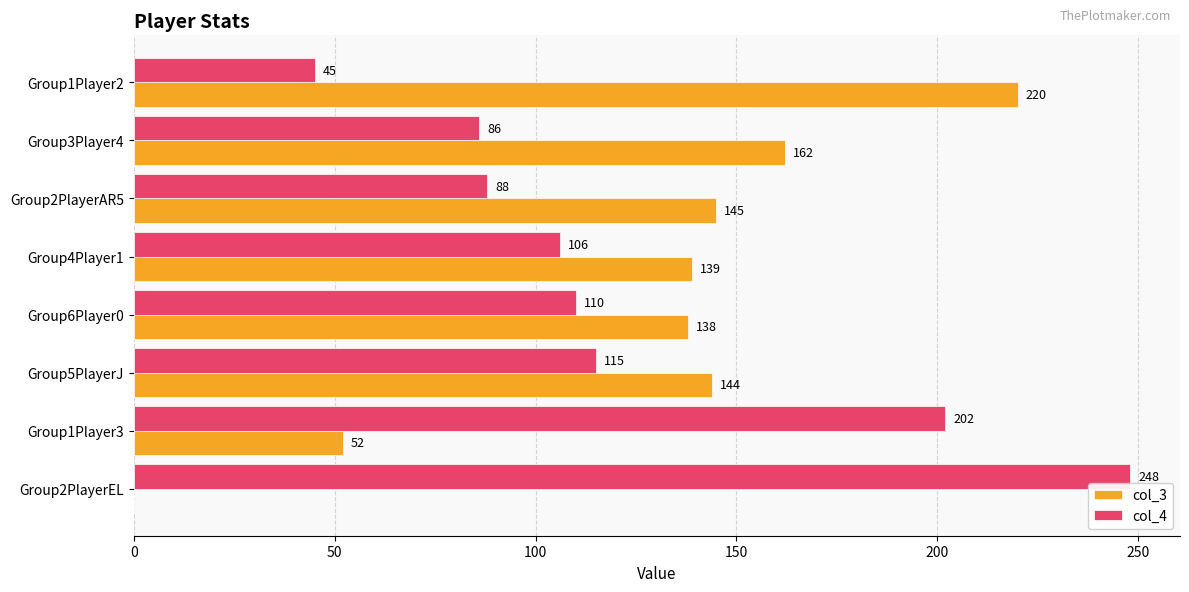

At which label is col_3 closest to 110?

Group6Player0